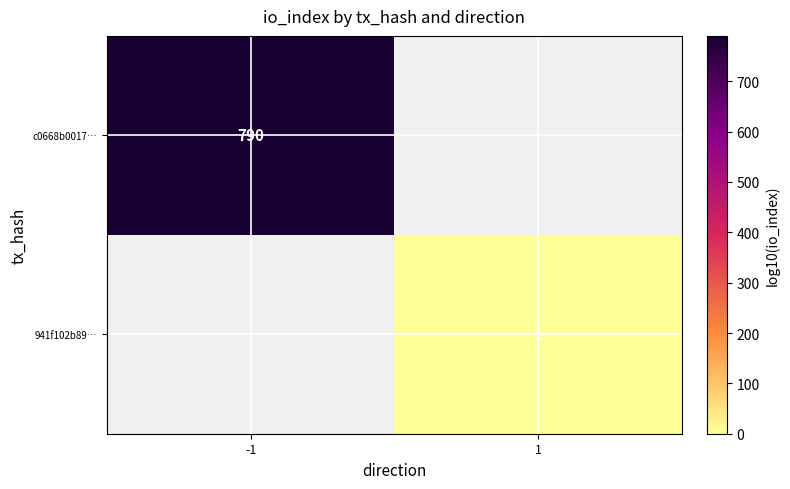

The 941f102b89… series shows 1 at 1. True or false?

True